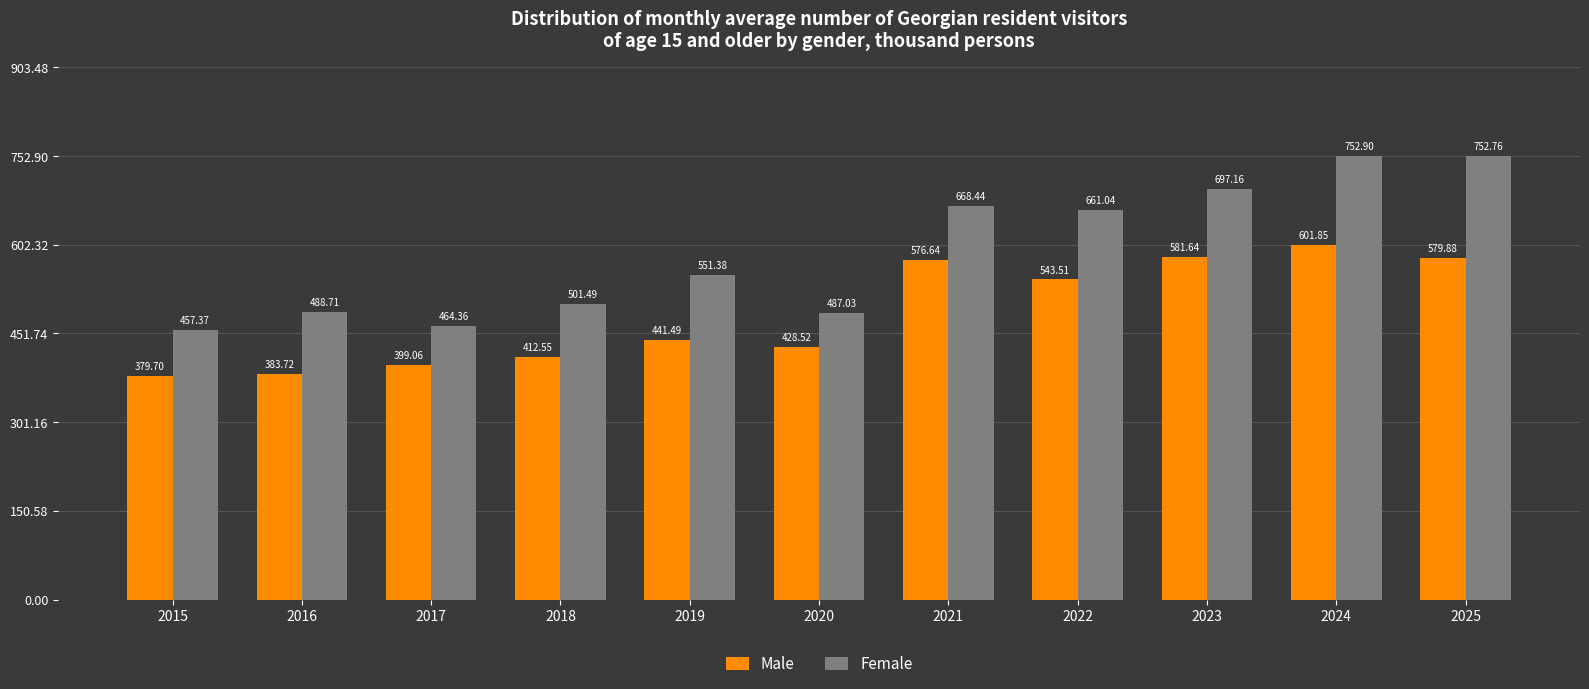

Which category has the highest value in the Male series?

2024